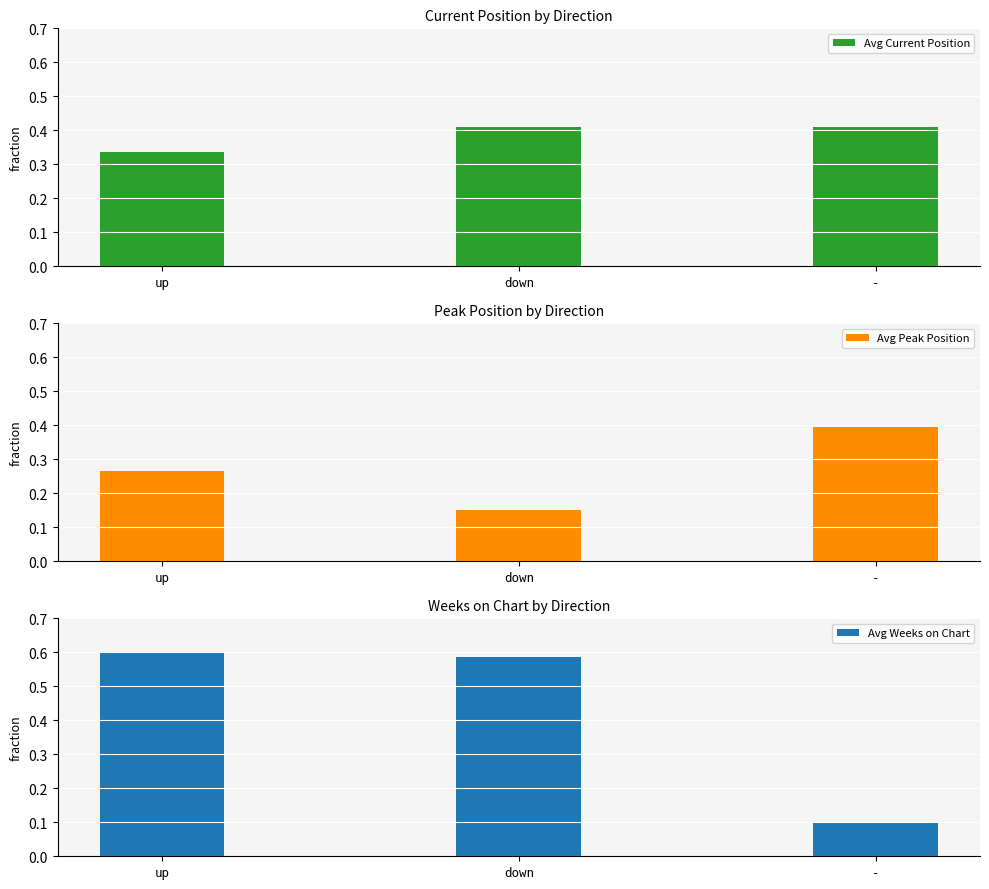

The Avg Current Position series shows 0.2 at up. True or false?

False